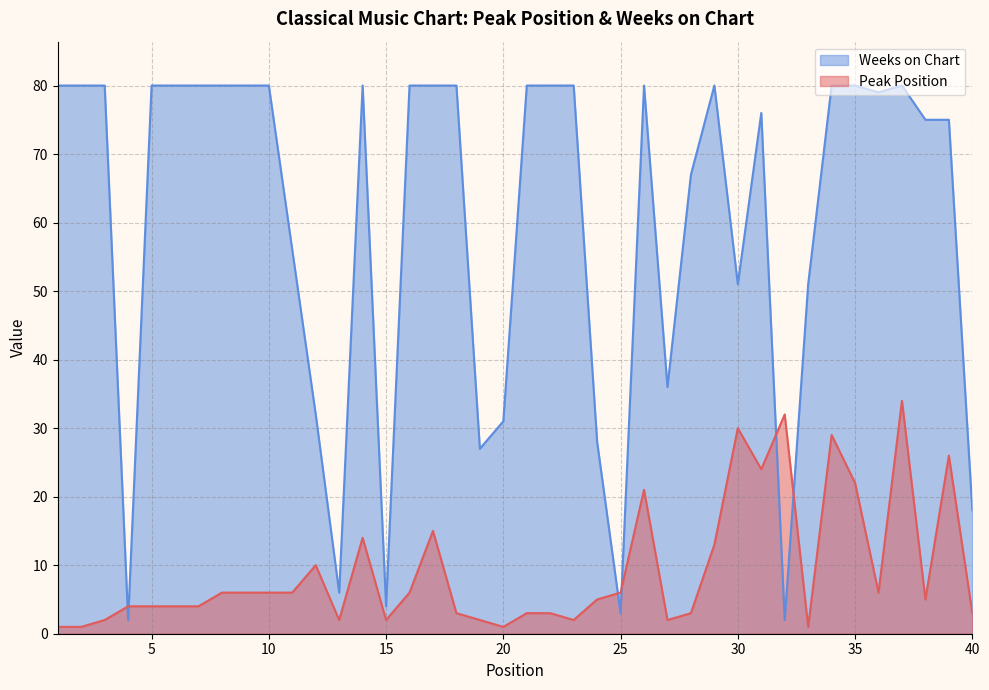

True or false: Peak Position and Weeks on Chart cross at least once.

True